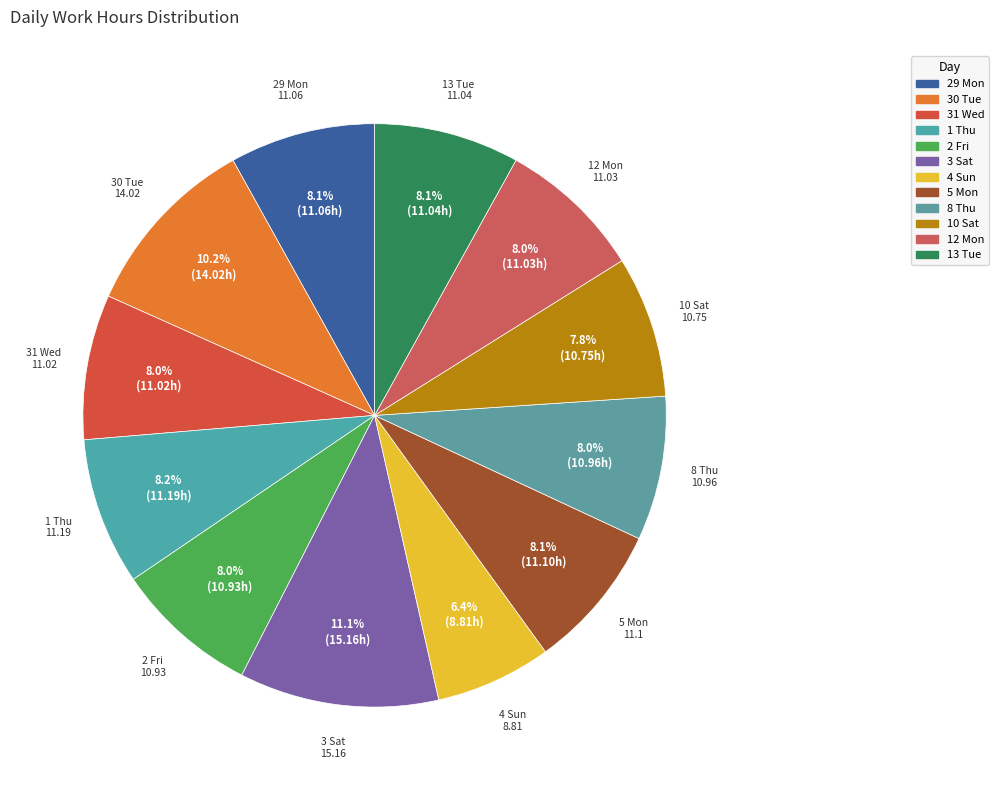

To the nearest percent, what portion does 2 Fri represent?

8%